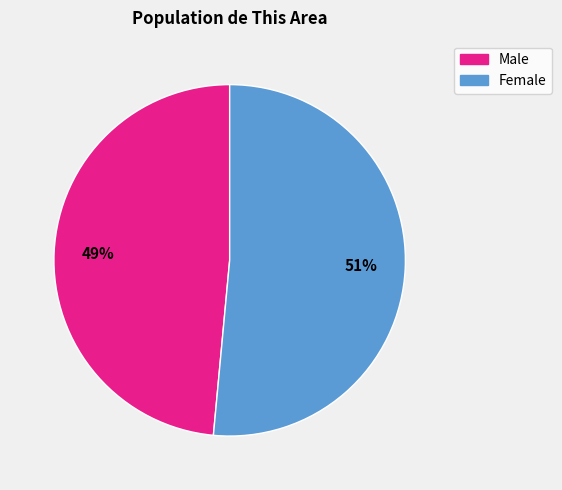

Do Male and Female together represent more than half of the pie?

Yes